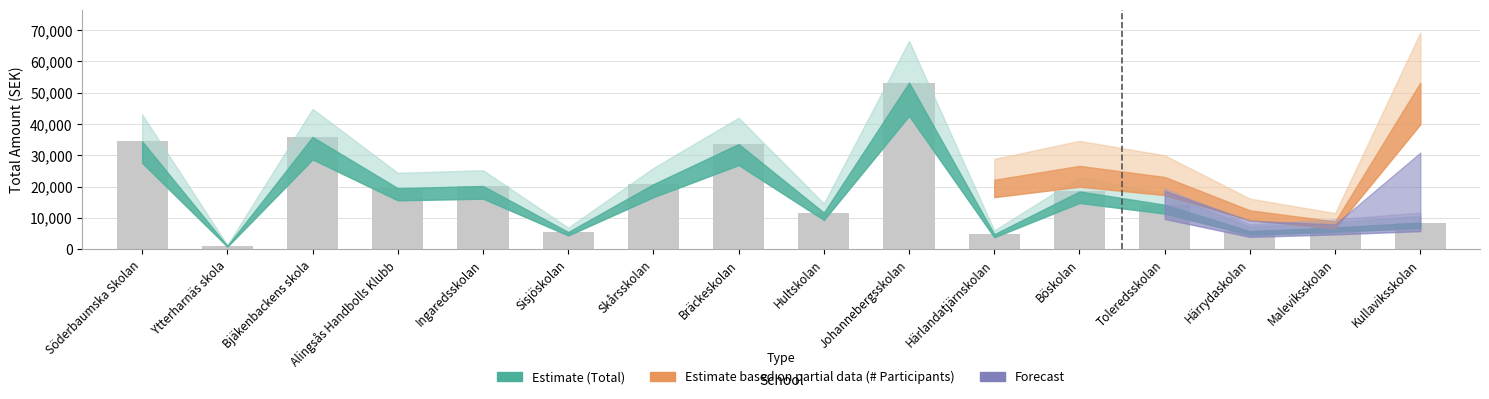

True or false: the data shows 2543.3 at Maleviksskolan.

False